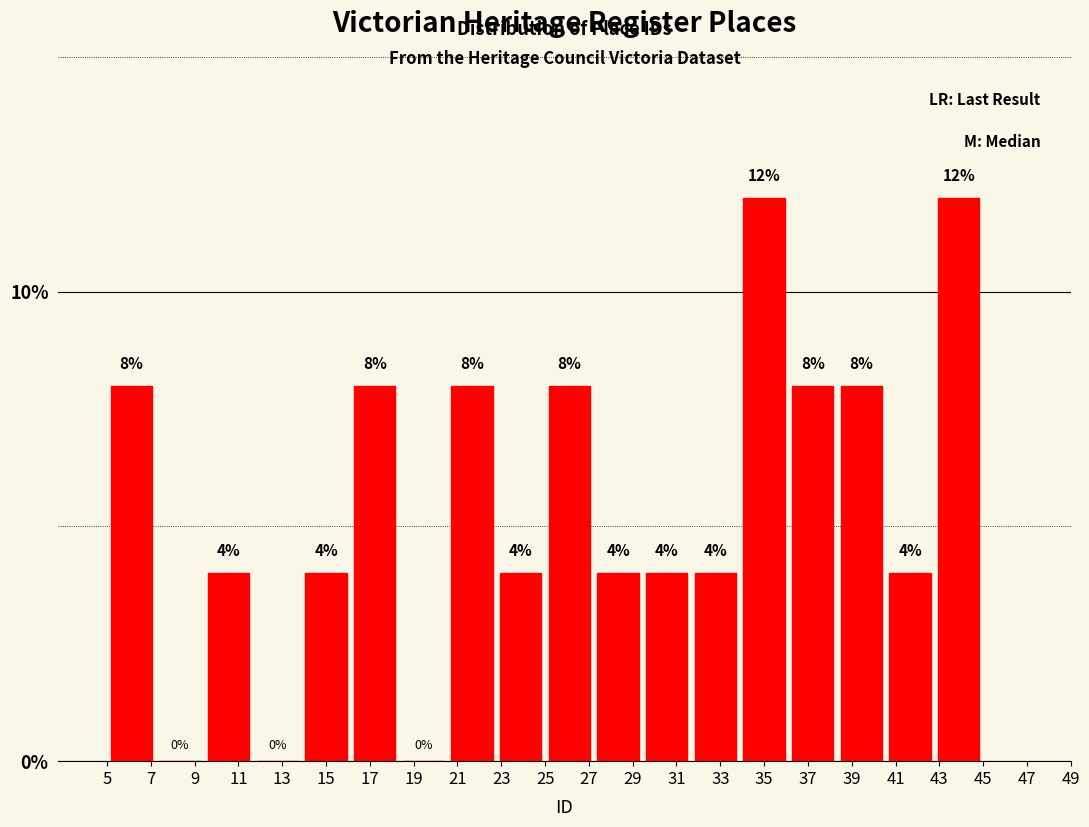

Reading left to right, list every bar in this chart as the range it spans on the x-axis followed by its height. The bar edges are not printed on the chart, so give them approximately, as read against the axis.

5.0 to 7.2: 8
7.2 to 9.4: 0
9.4 to 11.6: 4
11.6 to 13.8: 0
13.8 to 16.2: 4
16.2 to 18.4: 8
18.4 to 20.6: 0
20.6 to 22.8: 8
22.8 to 25.0: 4
25.0 to 27.2: 8
27.2 to 29.4: 4
29.4 to 31.6: 4
31.6 to 33.8: 4
33.8 to 36.2: 12
36.2 to 38.4: 8
38.4 to 40.6: 8
40.6 to 42.8: 4
42.8 to 45.0: 12